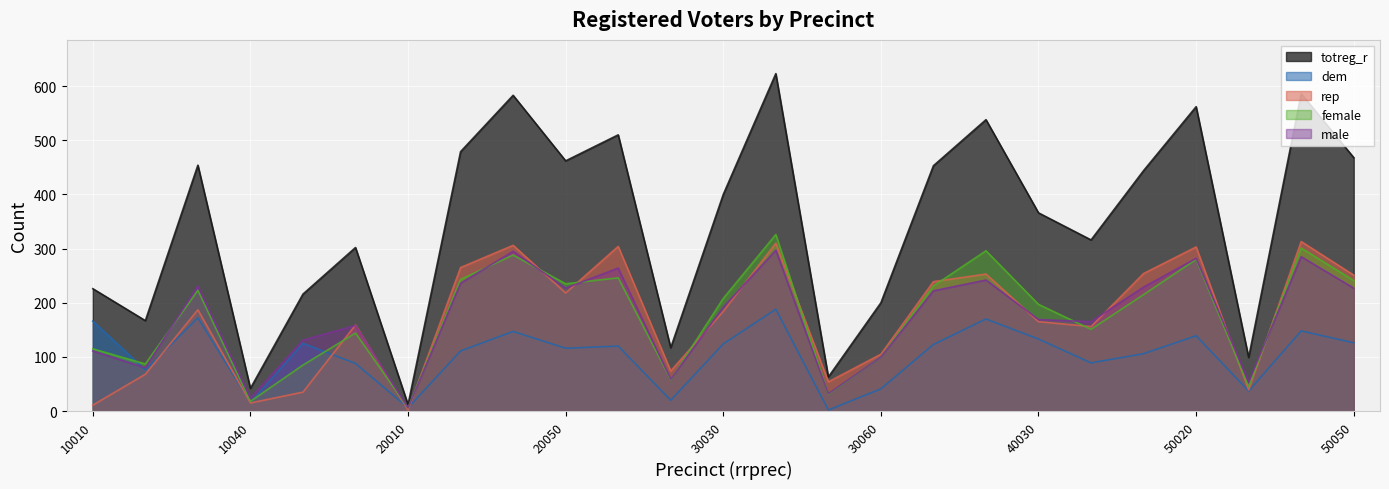

What is the total value across all series at 10040?

115